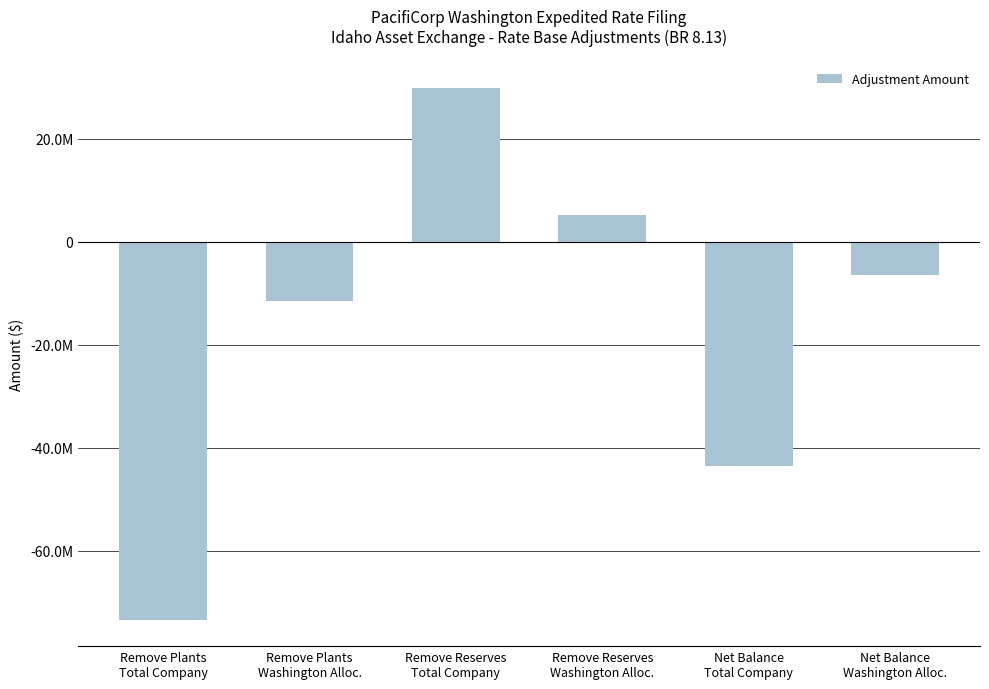

The chart shows a value of -73394074.9 at Remove Plants
Total Company. True or false?

True